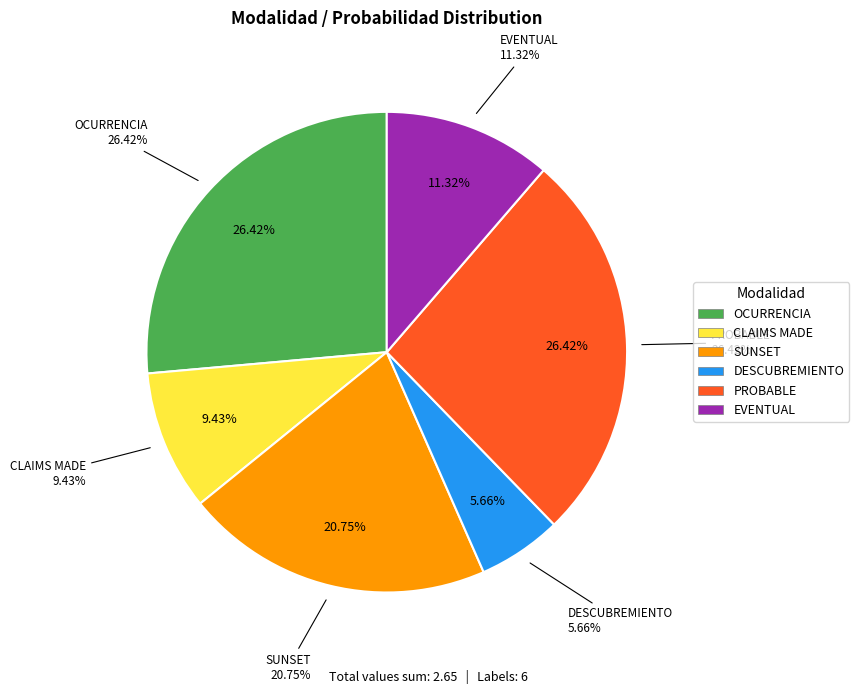

Is it true that CLAIMS MADE is 21% of the pie?

False